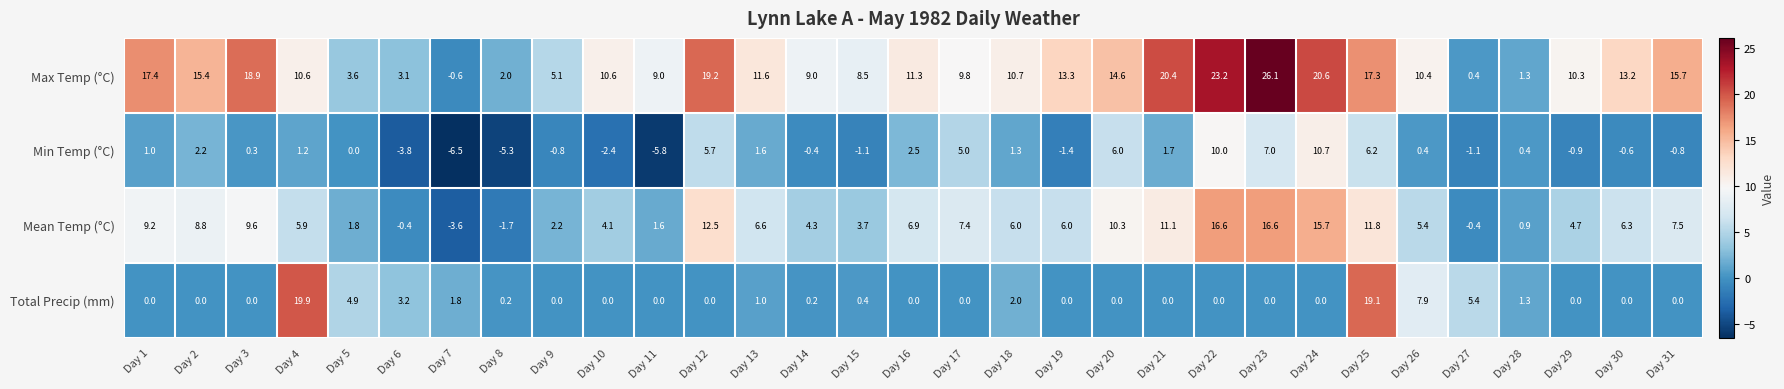

At which category does the chart reach its minimum across all series?

Day 7